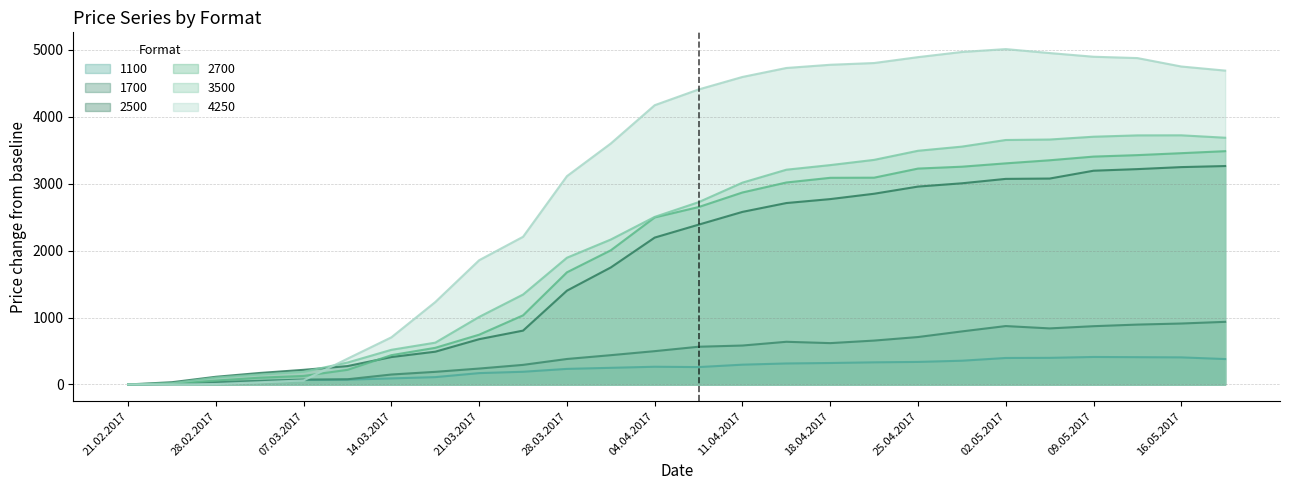

How many lines are shown in the chart?

6